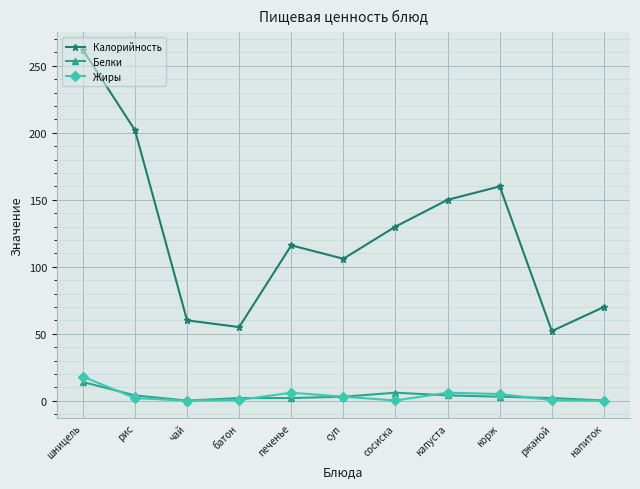

What is the value of the Калорийность point at the 7th from the left?

130.0